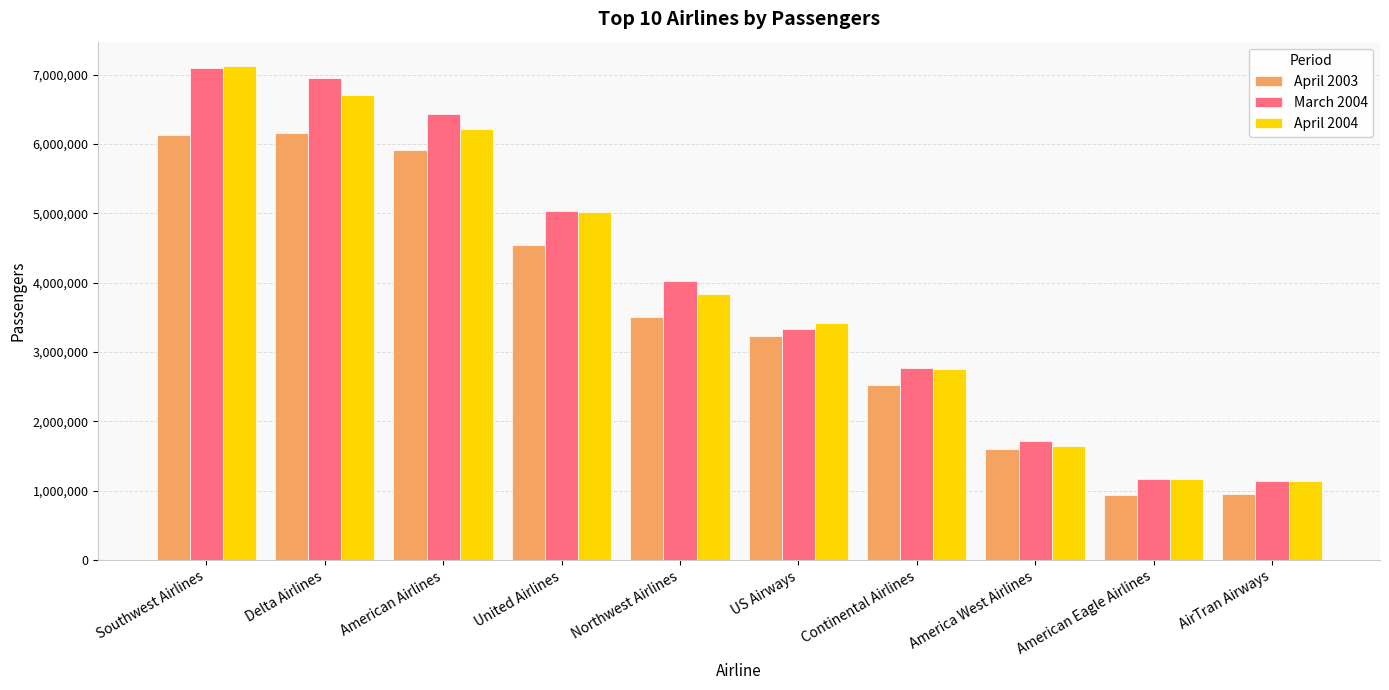

The March 2004 series shows 1638735 at Southwest Airlines. True or false?

False